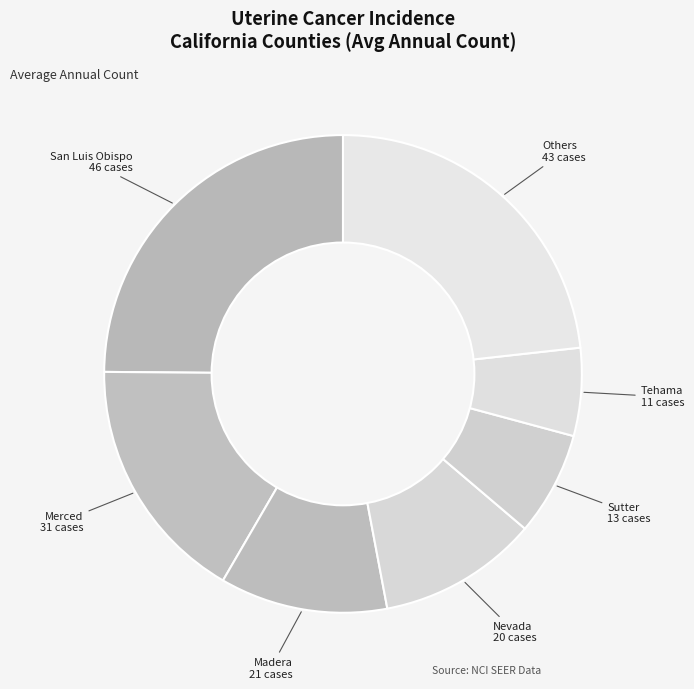

Rank the categories by value from lowest to highest.

Tehama, Sutter, Nevada, Madera, Merced, Others, San Luis Obispo